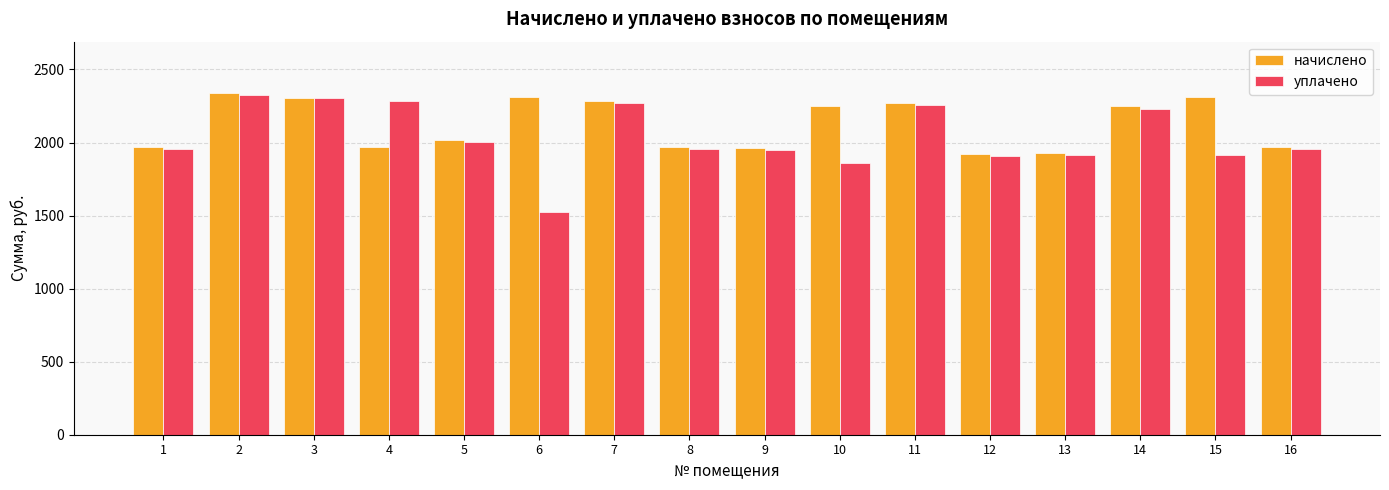

Is the value of начислено at 8 greater than the value of уплачено at 12?

Yes